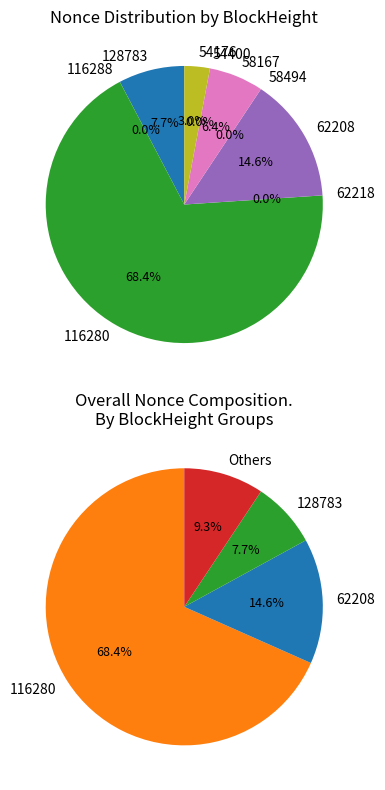

Combined, do 116288 and 62208 account for over 50%?

No